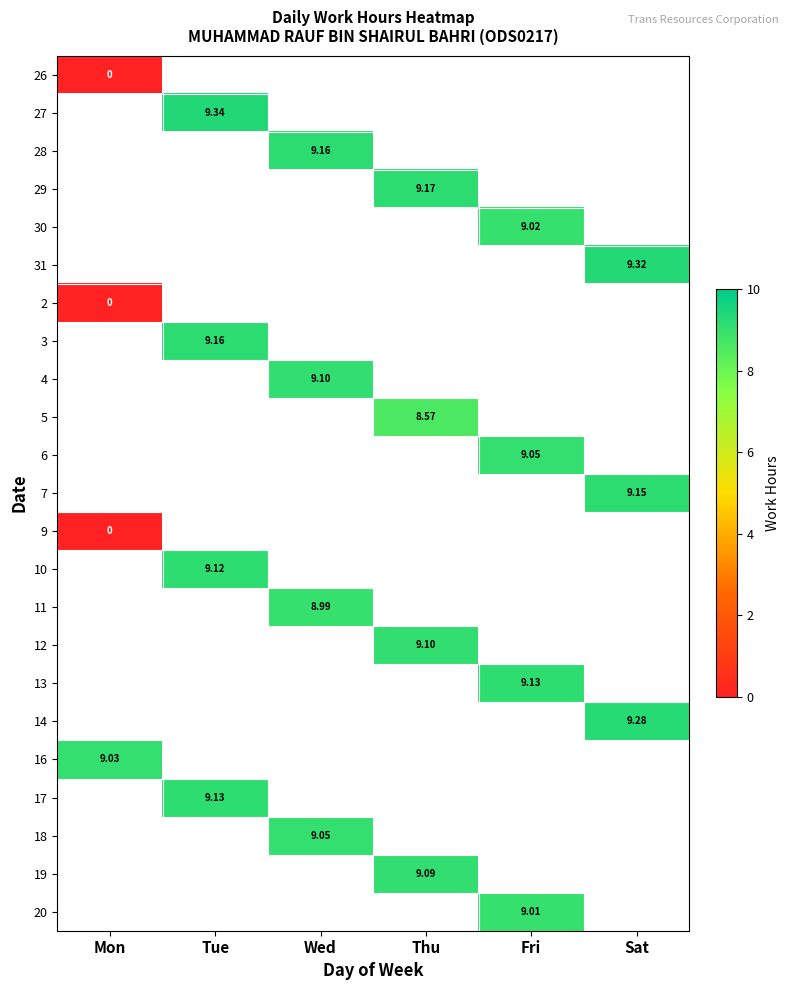

Between Mon and Wed, which is larger?

Wed